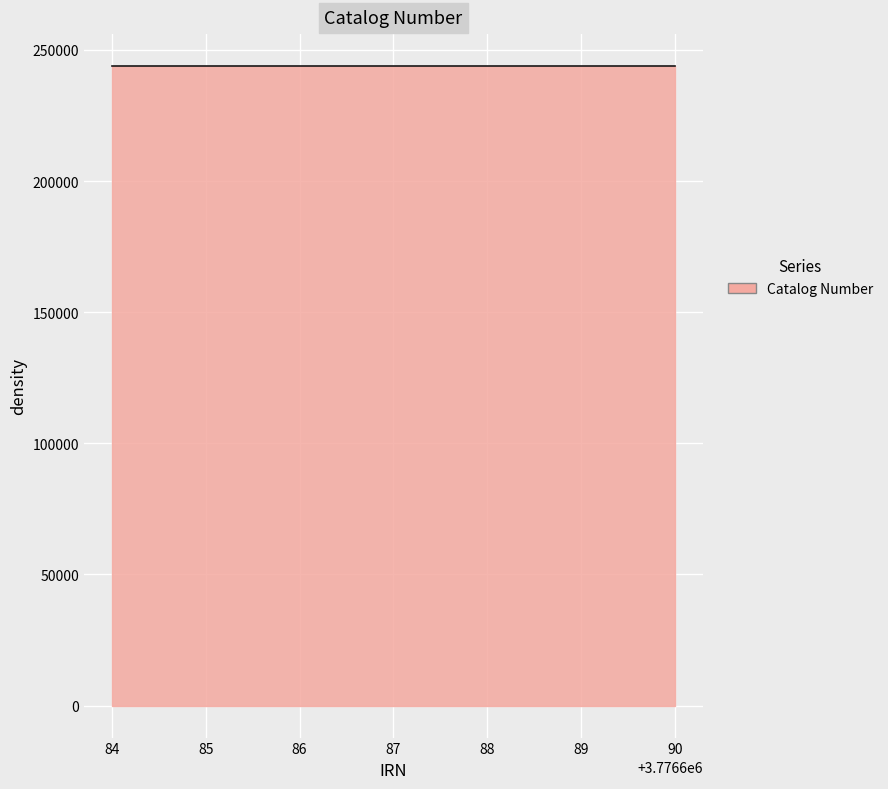

What is the smallest value displayed?

243815.1